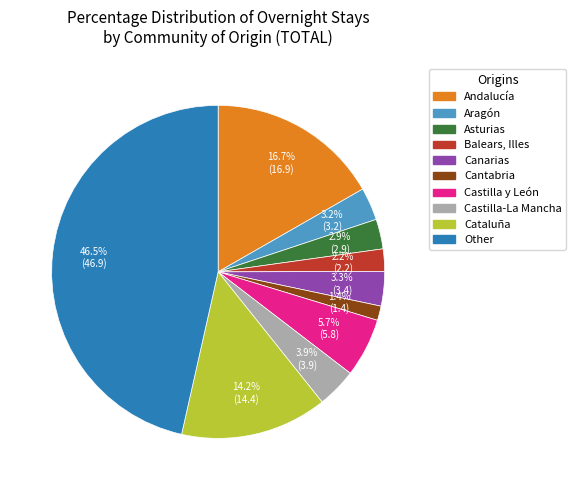

Does any single category account for the majority?

No